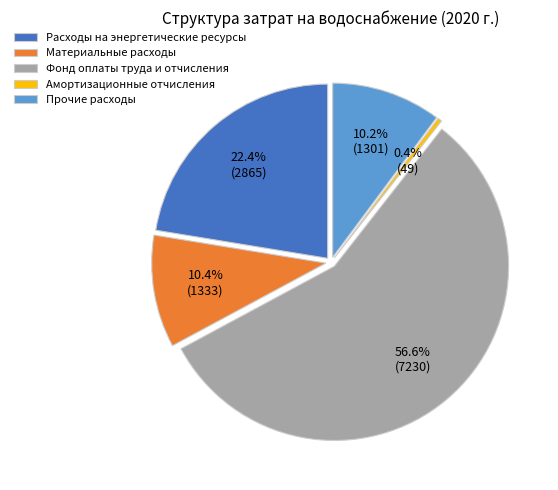

Which has a higher value, Материальные расходы or Прочие расходы?

Материальные расходы